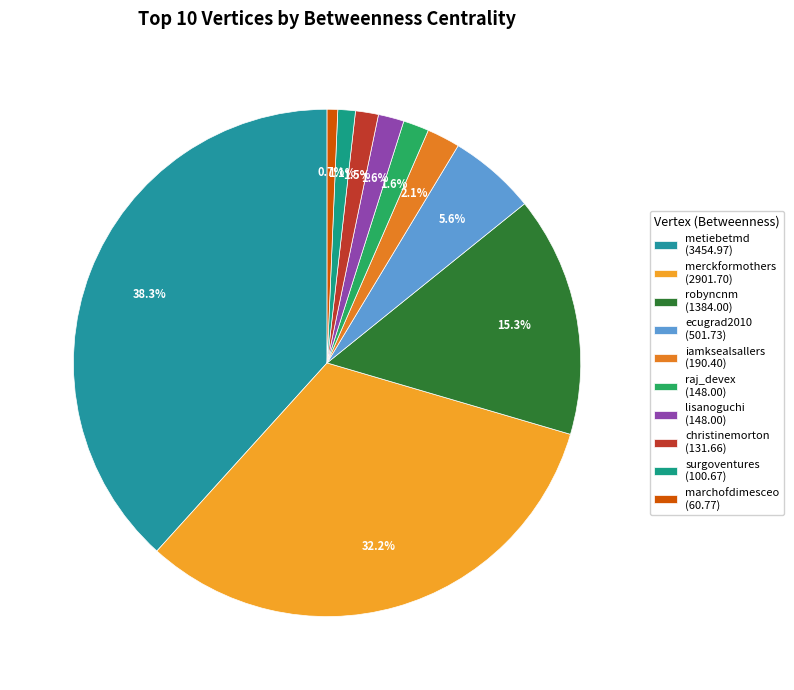

To the nearest percent, what is the difference between the iamksealsallers and surgoventures slice percentages?

1%